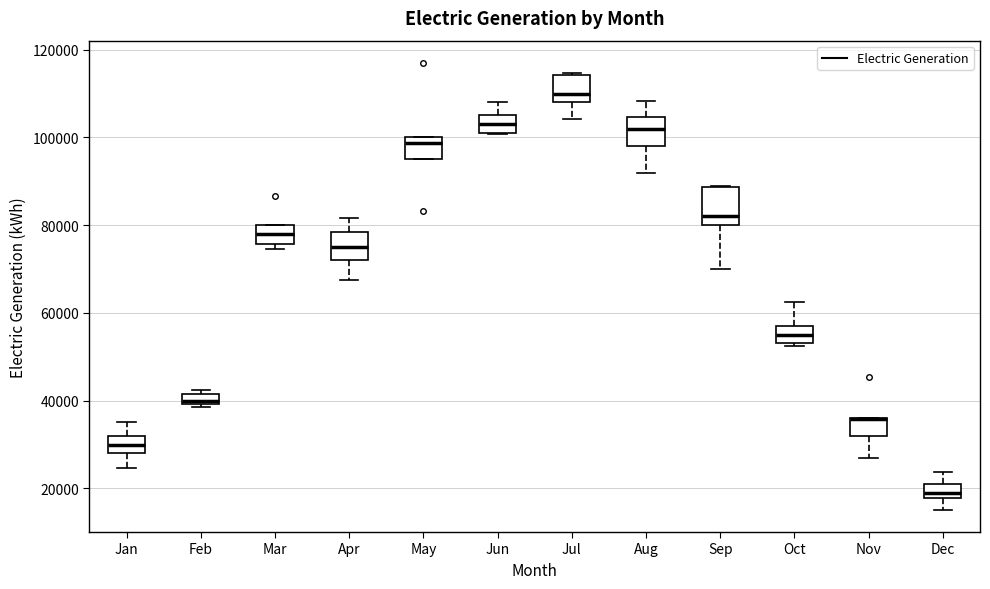

Where does the upper whisker of the box for Jan end on the y-axis? The values are not printed on the chart, so give them approximately, as read against the axis.

36000